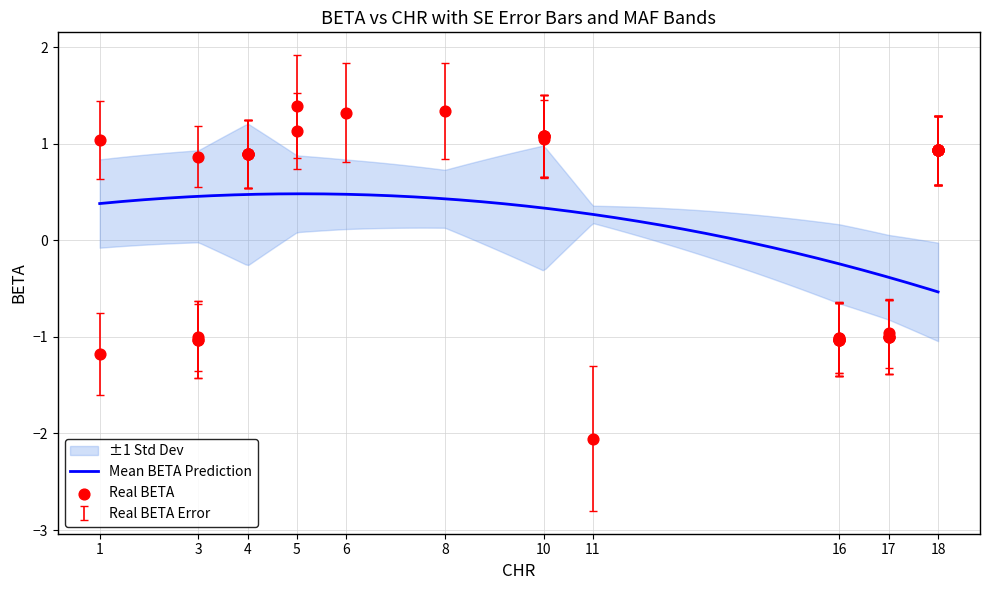

At which category is the sum across all series the highest?

6